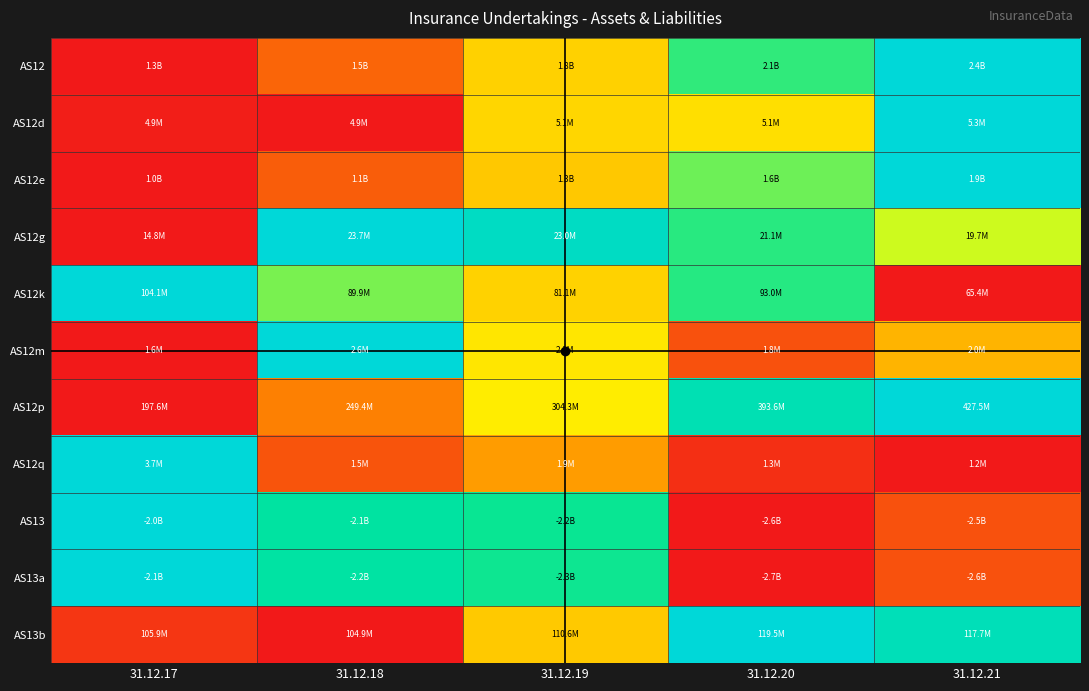

What is the difference between the highest and lowest values at 31.12.18?

1.0